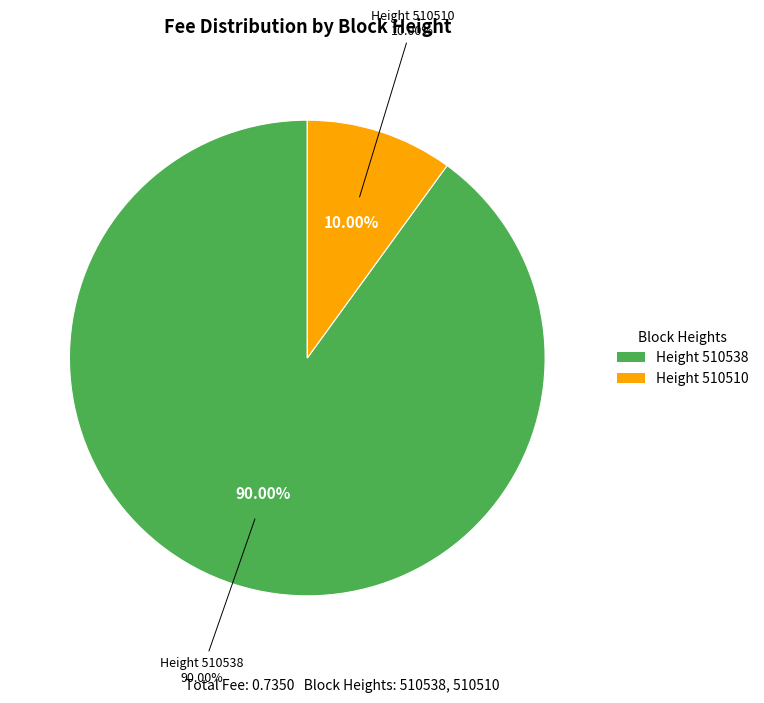

Does 510510 represent more than half of the total?

No